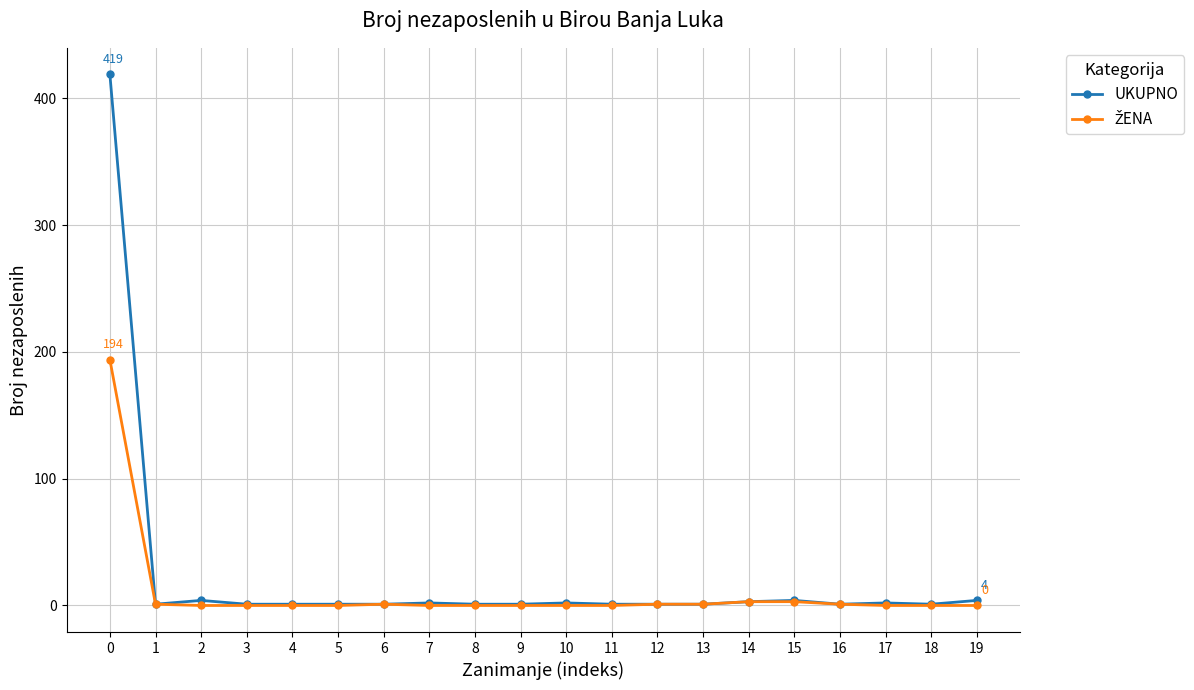

What is the greatest value displayed?

419